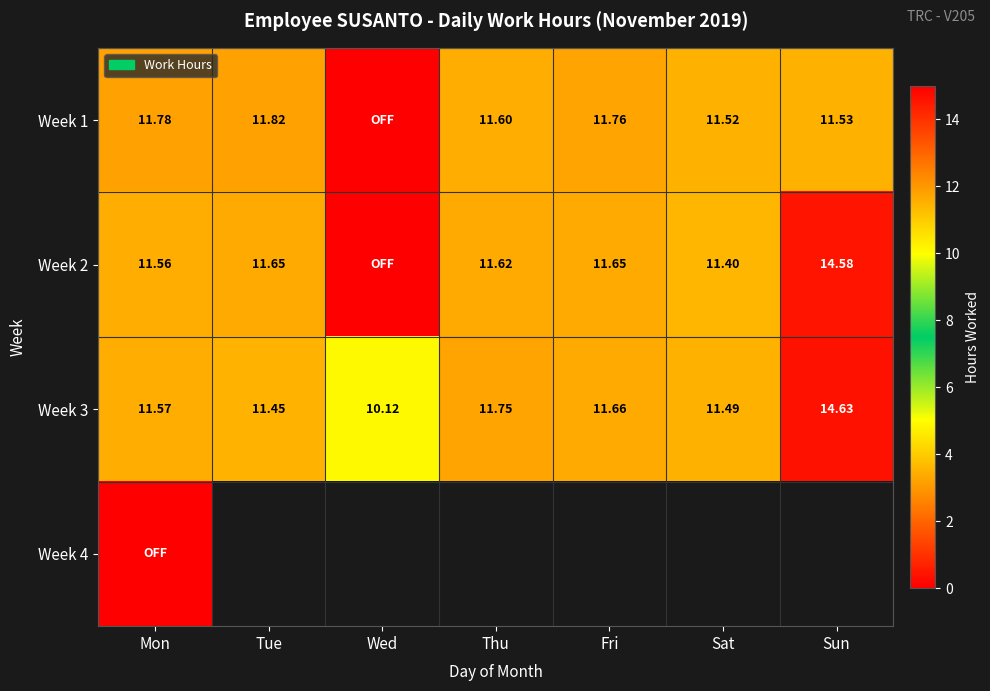

Which has a higher value, Sun or Fri?

Fri